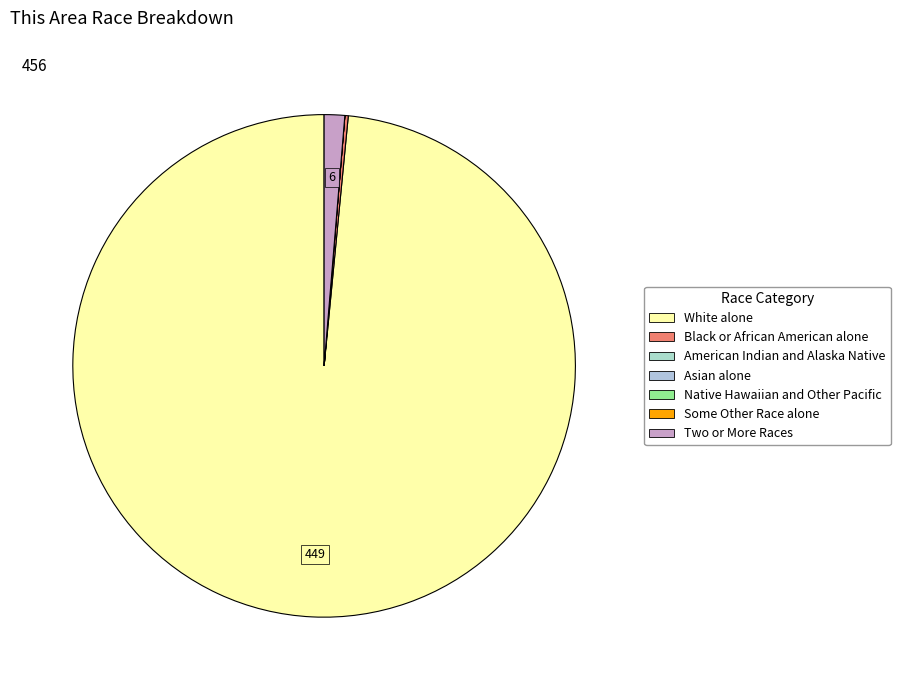

To the nearest percent, what is the difference between the largest and smallest slice percentages?

98%